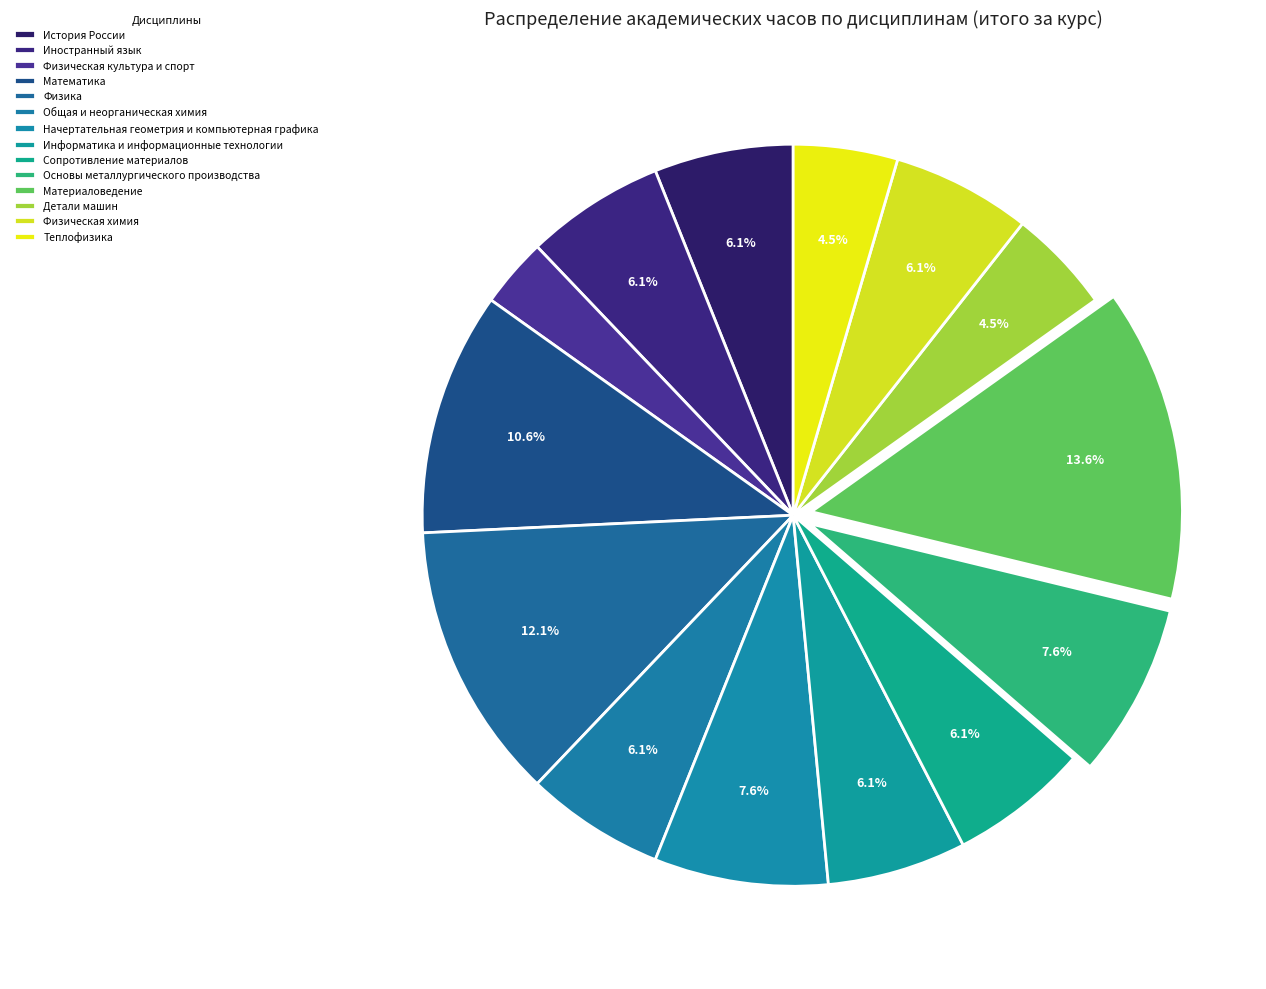

Which slice is the smallest?

Физическая культура и спорт